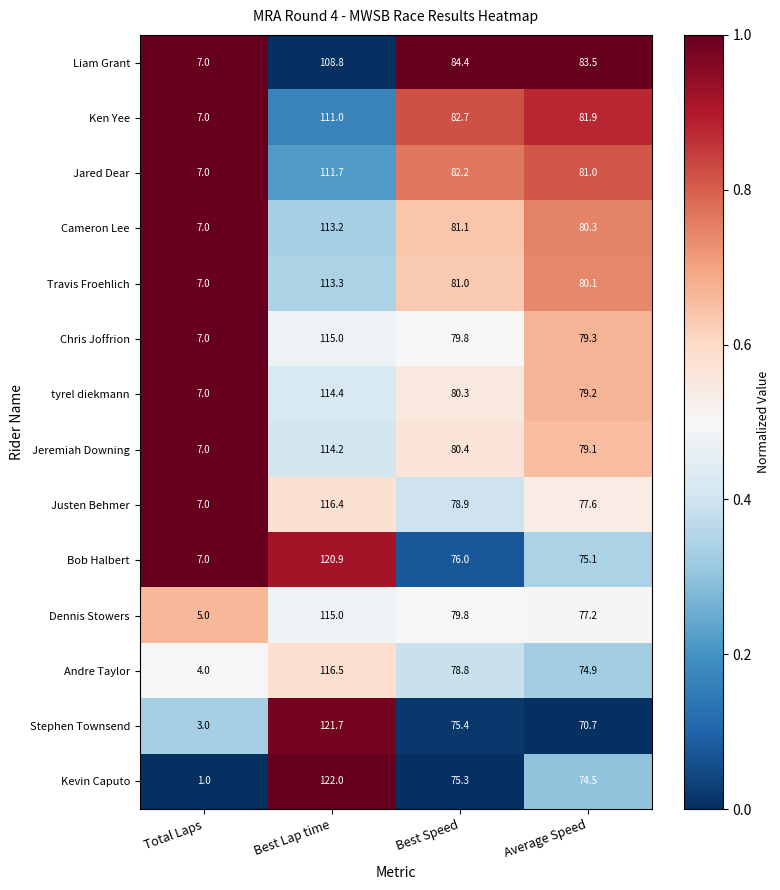

What is the difference between the second highest and second lowest values in the Stephen Townsend series?

4.7